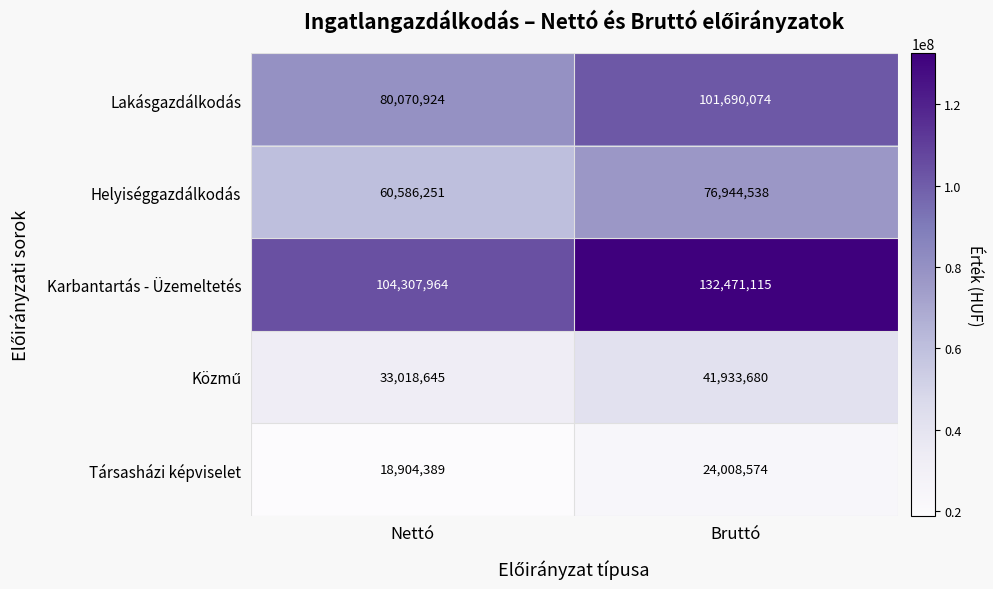

List the labels in order of Társasházi képviselet value, largest first.

Bruttó, Nettó